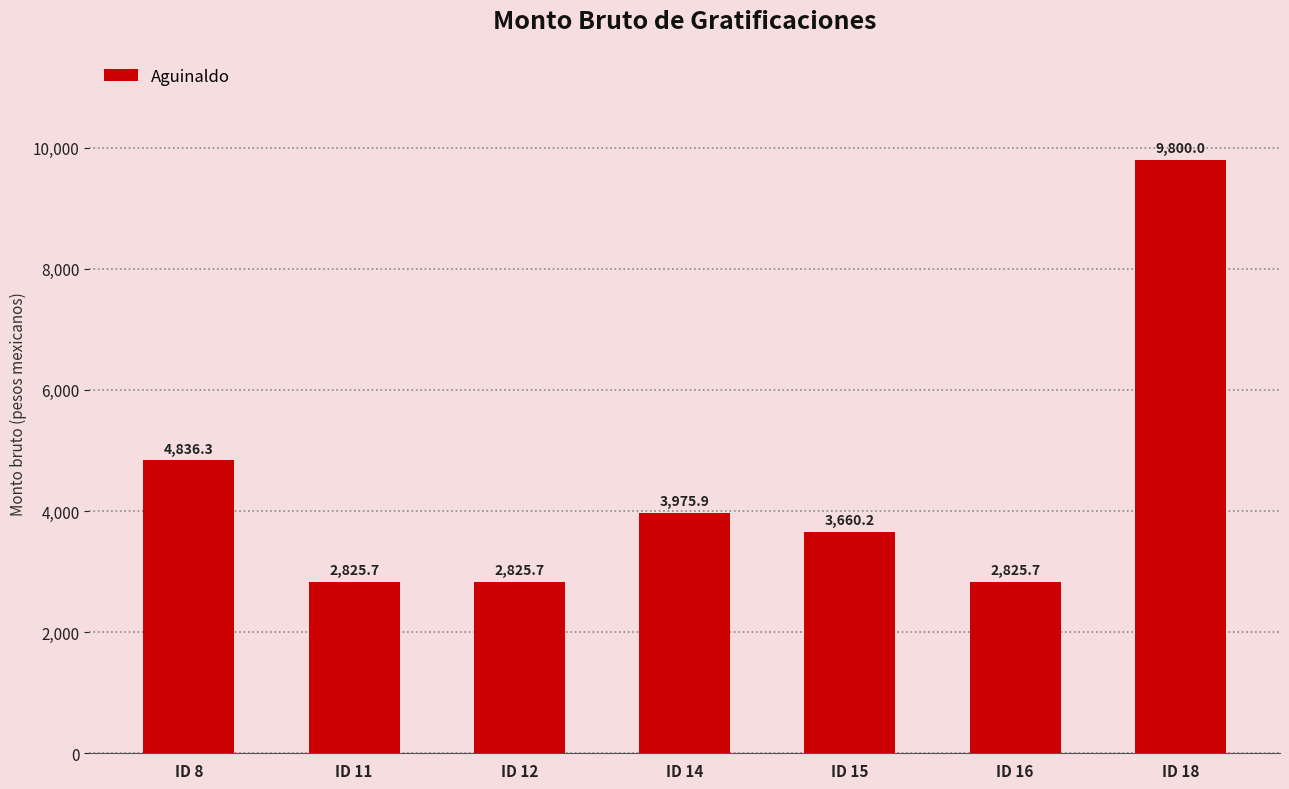

At which category does the chart reach its peak across all series?

ID 18